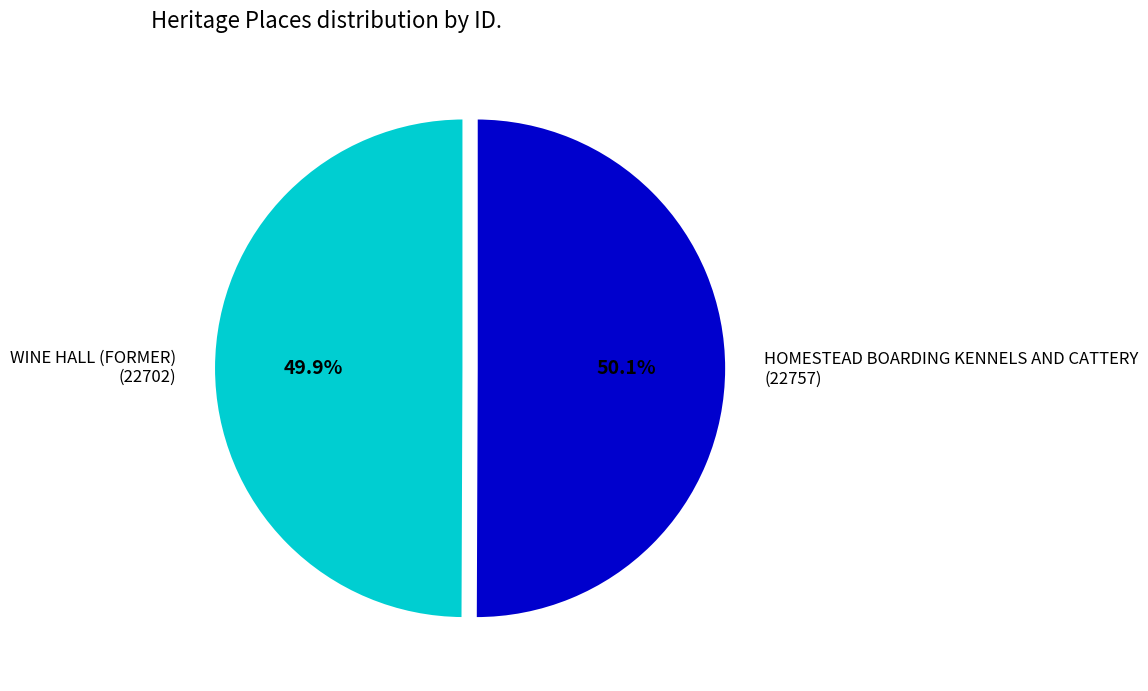

What portion of the pie excludes WINE HALL (FORMER)?

50.1%